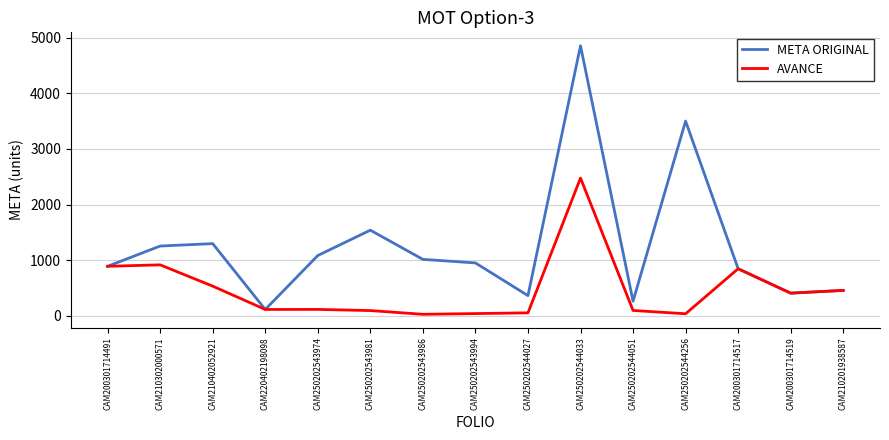

Does the chart display data point markers on the line(s)?

No